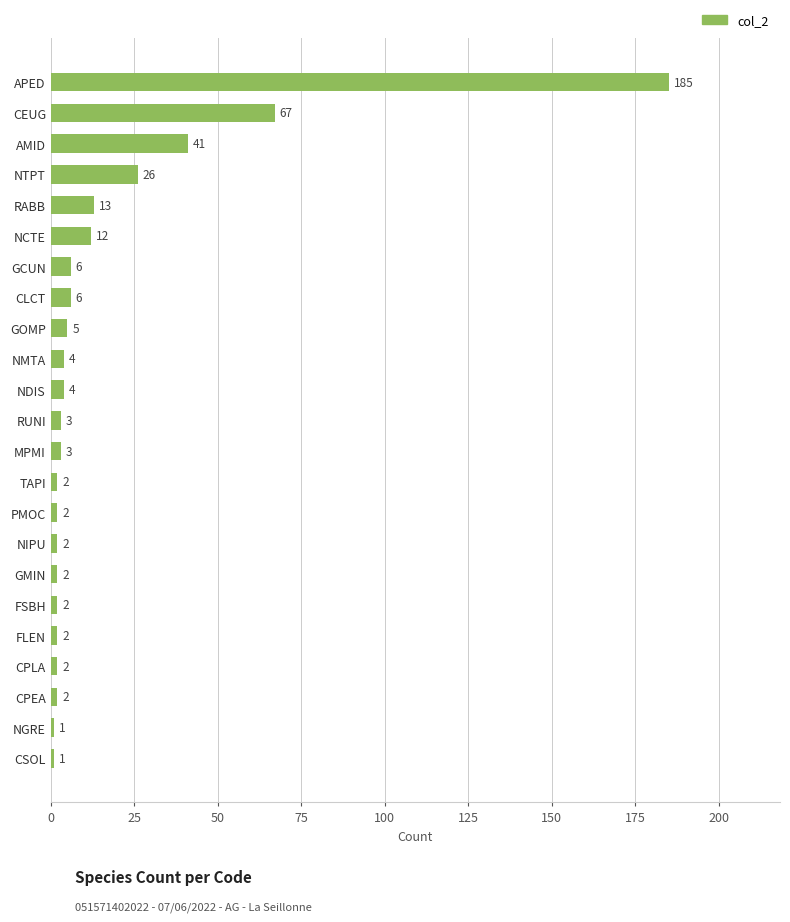

Where is the data nearest to the value 93?

CEUG